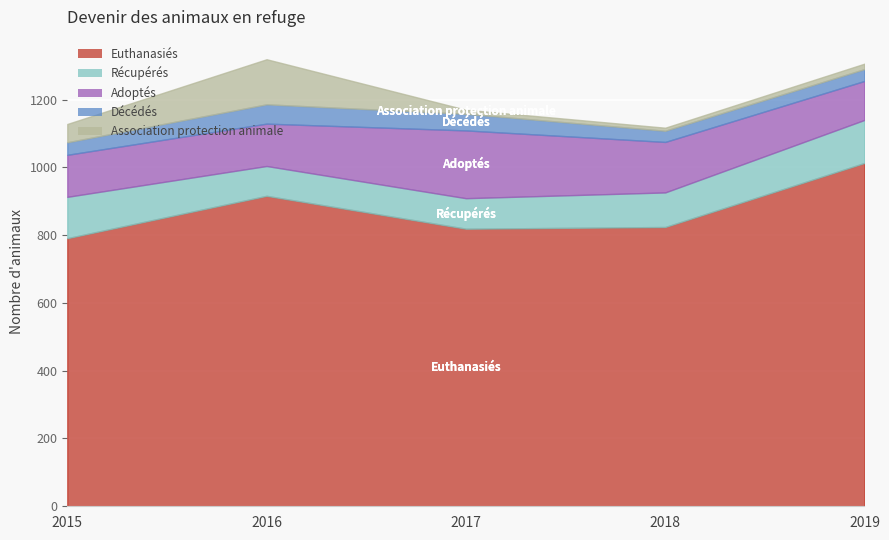

True or false: Adoptés has a value of 149 at 2018.

True